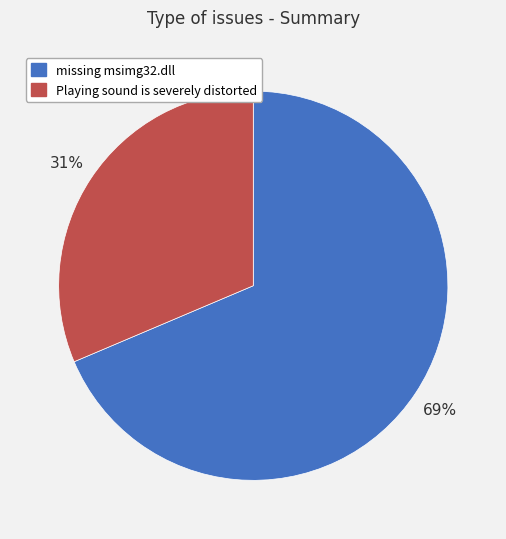

Does Playing sound is severely distorted account for over 50% of the chart?

No